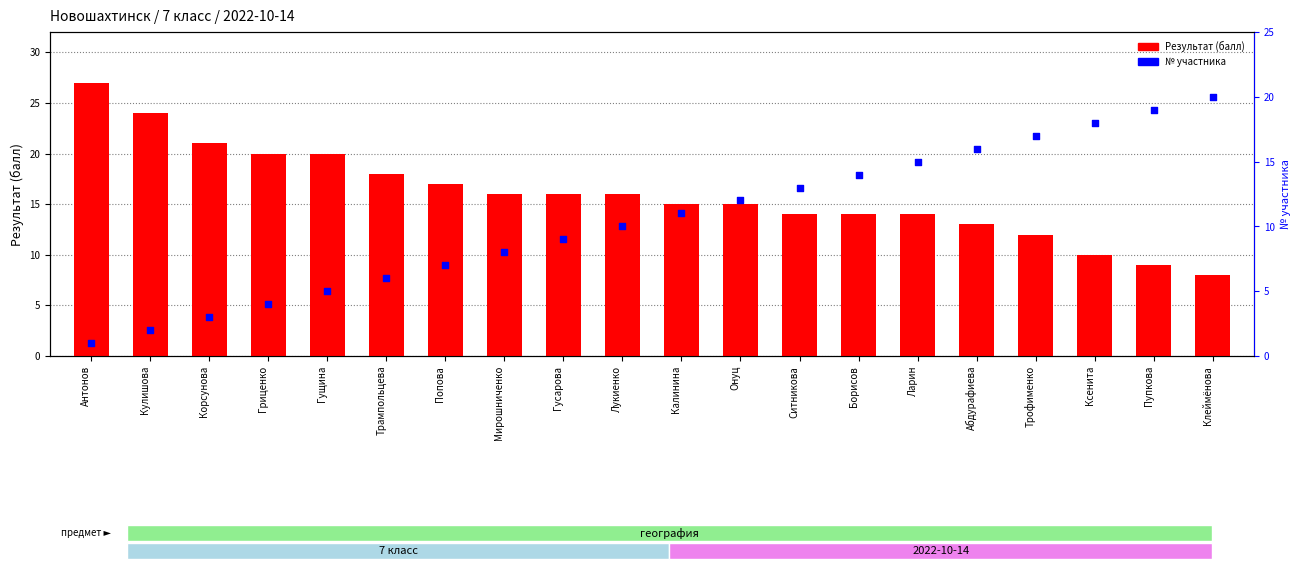

Which series reaches the maximum Y coordinate?

Результат (балл)